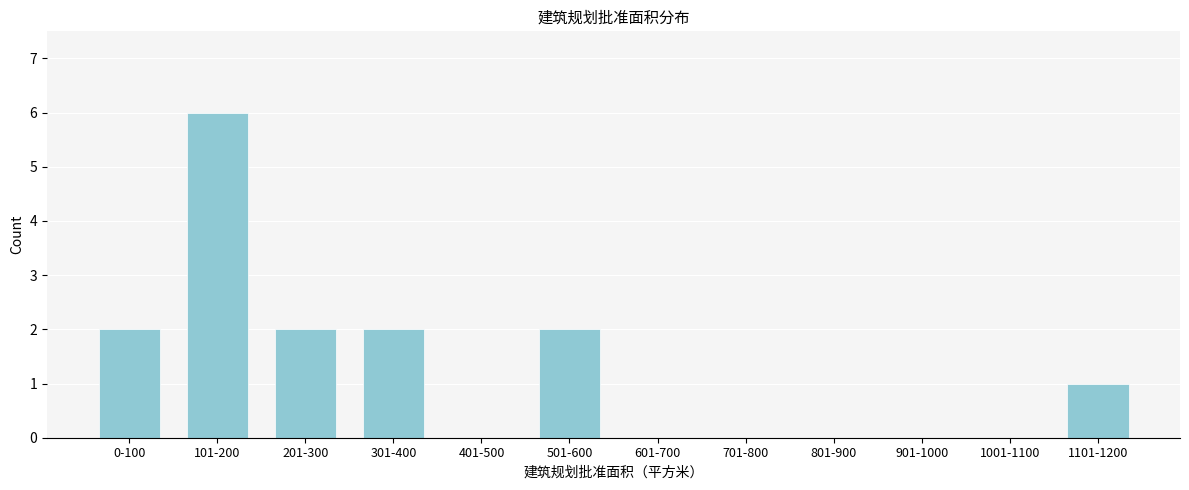

Reading right to left, transcribe all the data shown in this chart.

1101-1200=1	1001-1100=0	901-1000=0	801-900=0	701-800=0	601-700=0	501-600=2	401-500=0	301-400=2	201-300=2	101-200=6	0-100=2